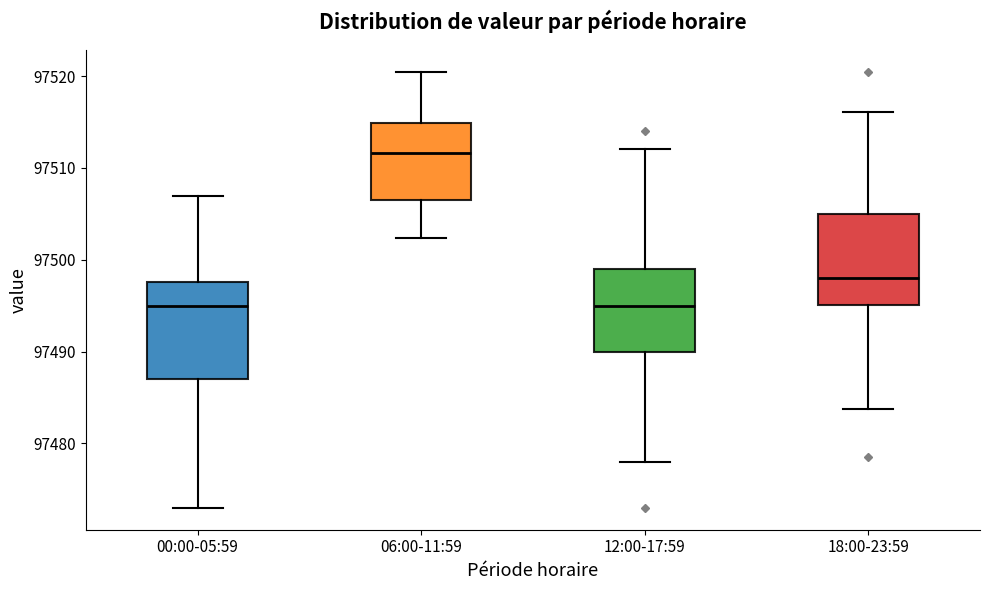

Reading left to right, read every box against the y-axis: the position of its median line, the range the box covers, and the ends of its whiskers. The values are not printed on the chart, so give them approximately, as read against the axis.

00:00-05:59: median 97495, box 97487 to 97498, whiskers 97473 to 97507
06:00-11:59: median 97512, box 97506 to 97515, whiskers 97502 to 97520
12:00-17:59: median 97495, box 97490 to 97499, whiskers 97478 to 97512
18:00-23:59: median 97498, box 97495 to 97505, whiskers 97484 to 97516